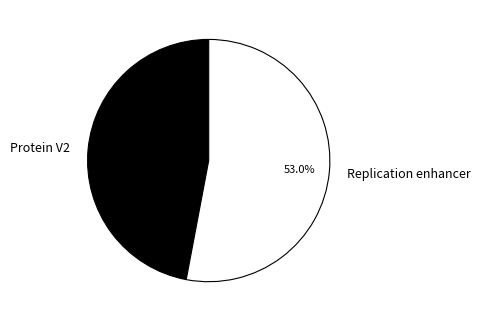

What percentage is the Replication enhancer slice, to the nearest percent?

53%